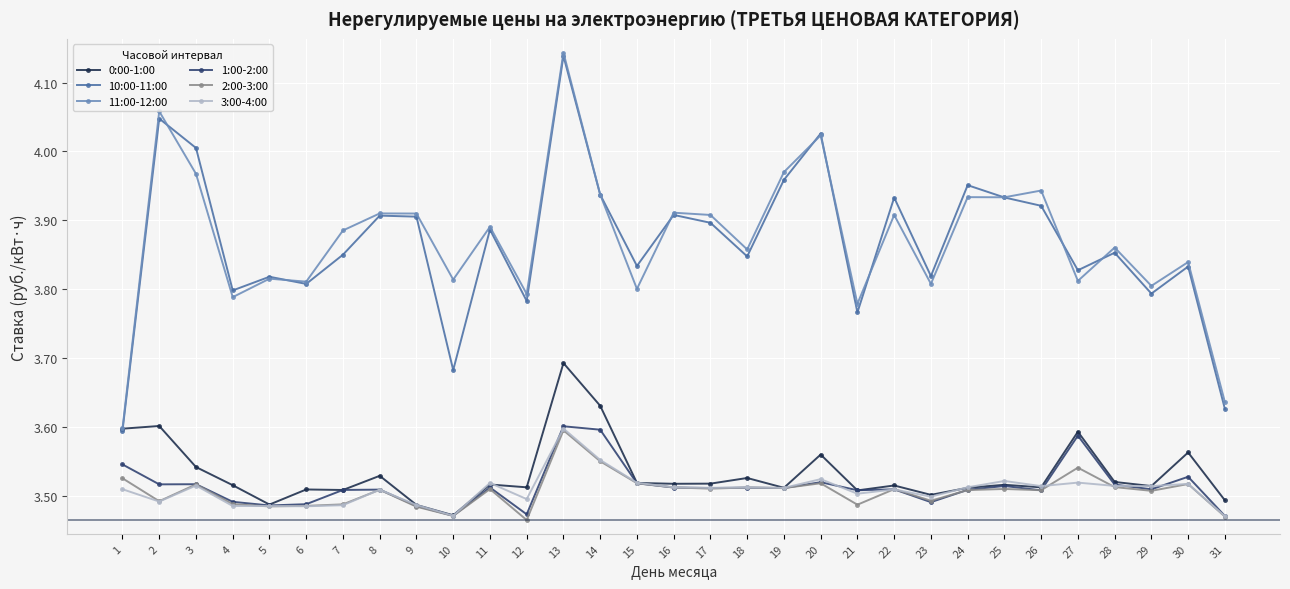

Which series has the widest spread of values?

11:00-12:00